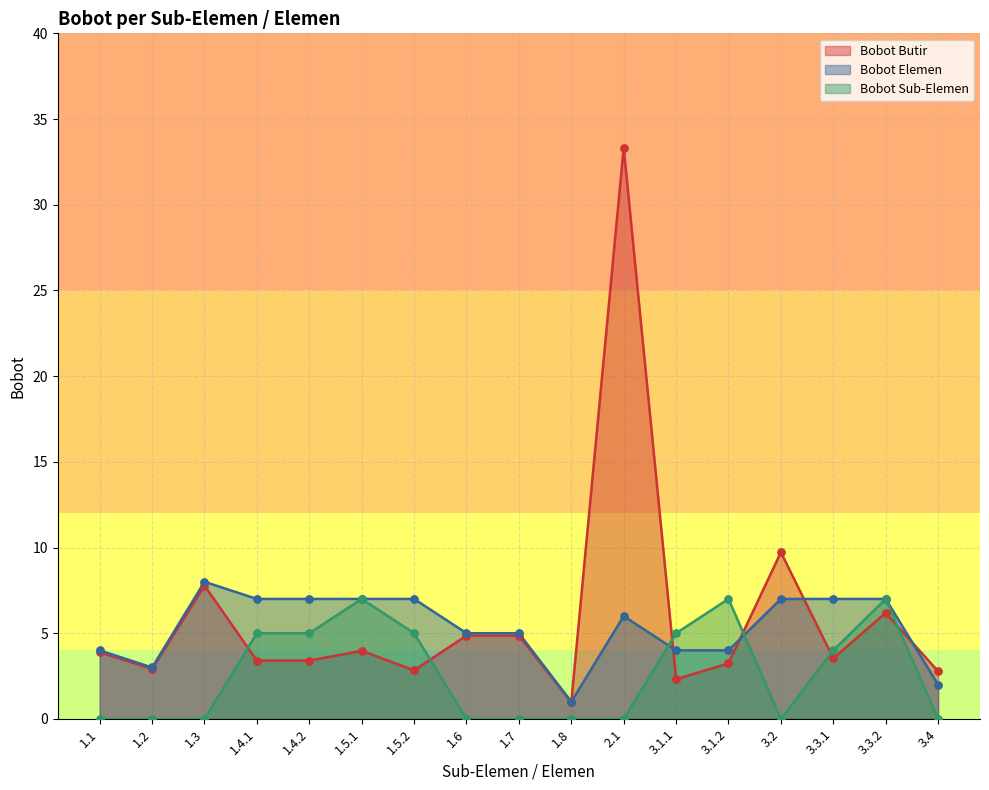

What is the total value across all series at 1.5.1?

18.0